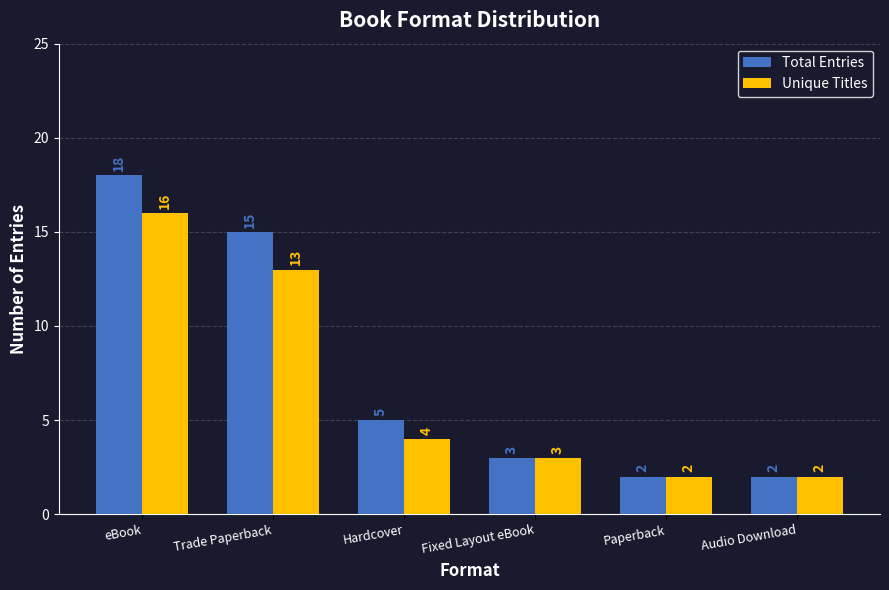

What is the greatest value displayed?

18